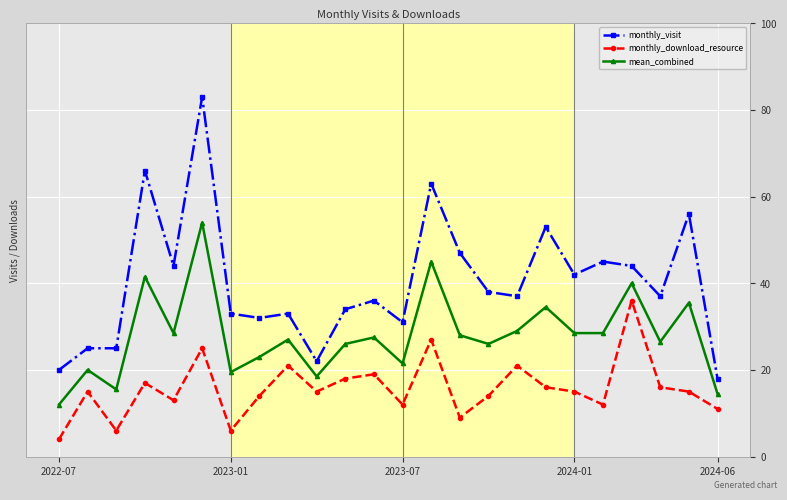

What is the smallest value displayed?

4.0